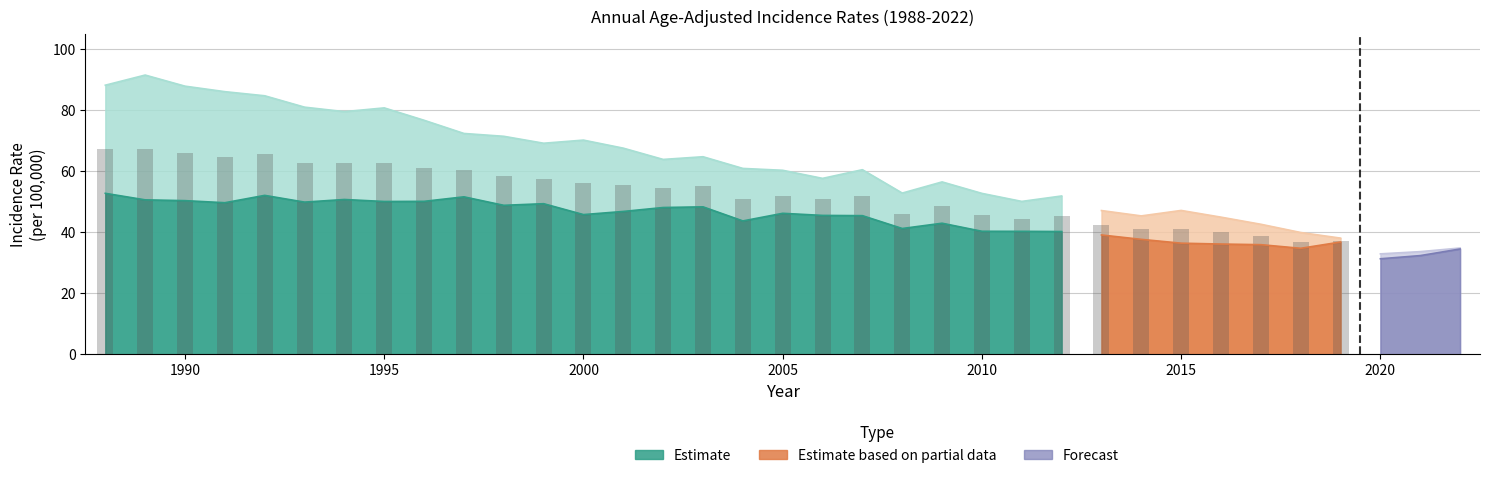

Which category has the lowest value in the Male series?

2020